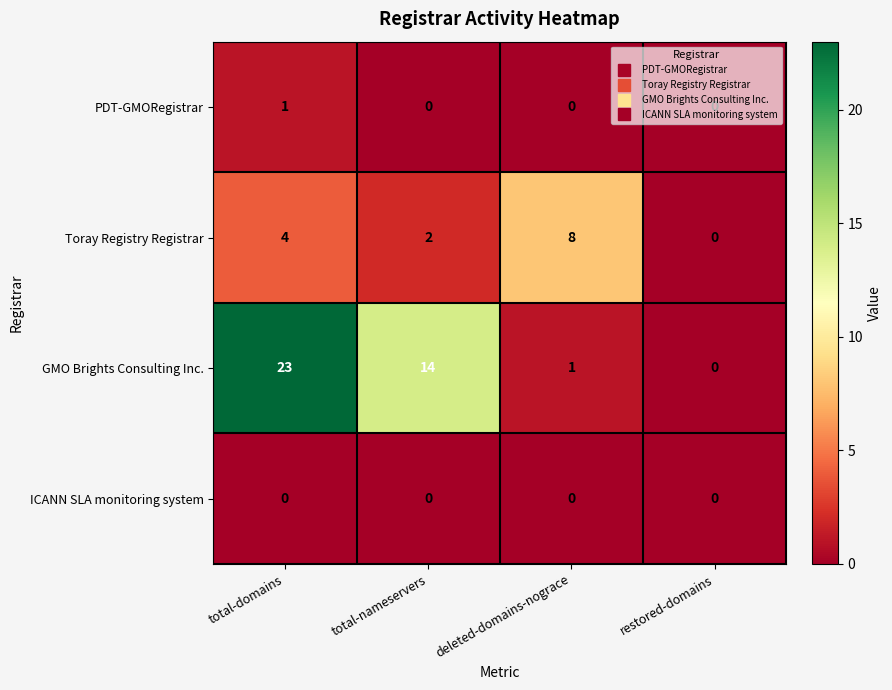

Rank the series by their maximum value, from highest to lowest.

GMO Brights Consulting Inc., Toray Registry Registrar, PDT-GMORegistrar, ICANN SLA monitoring system